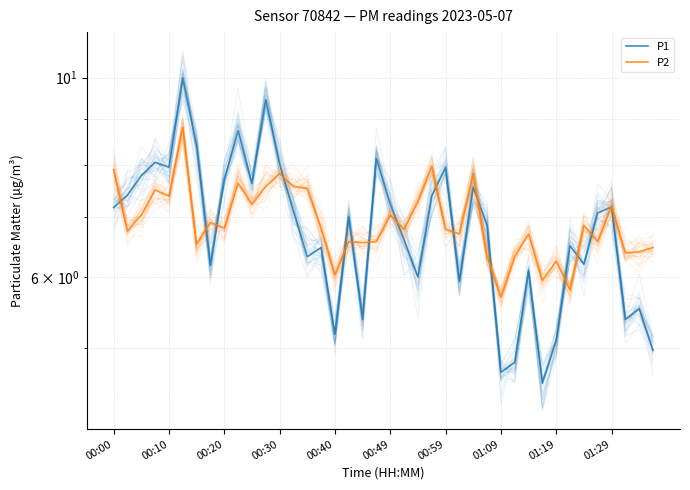

True or false: P2 has a value of 2.6 at 01:19.

False